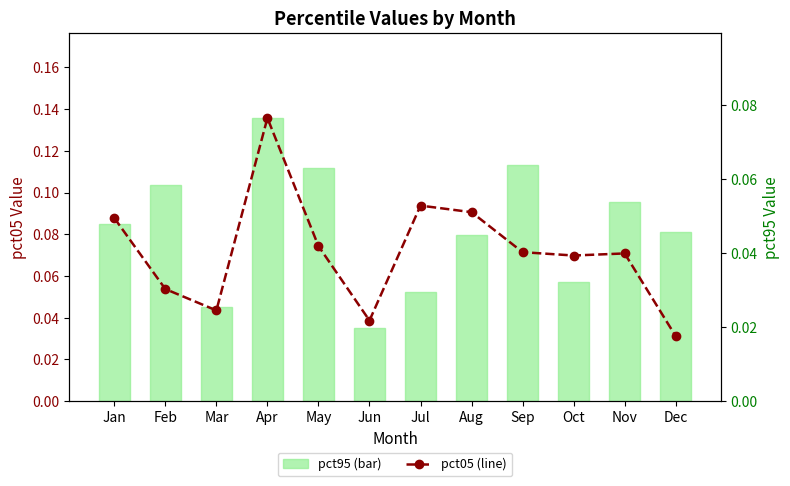

Is it true that pct95 (bar) equals 0.1 at Feb?

True